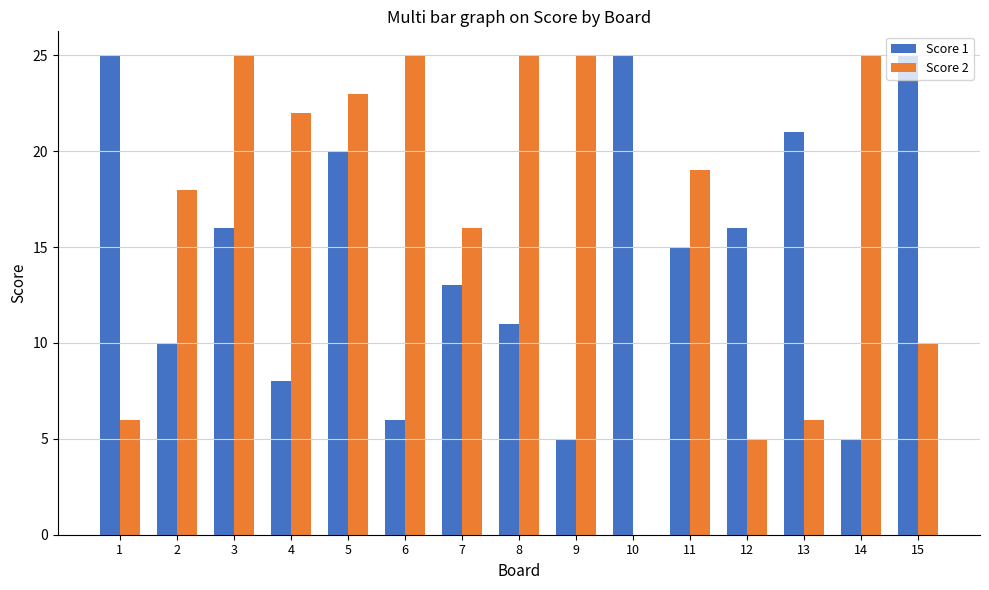

Where is Score 2 nearest to the value 12?

15